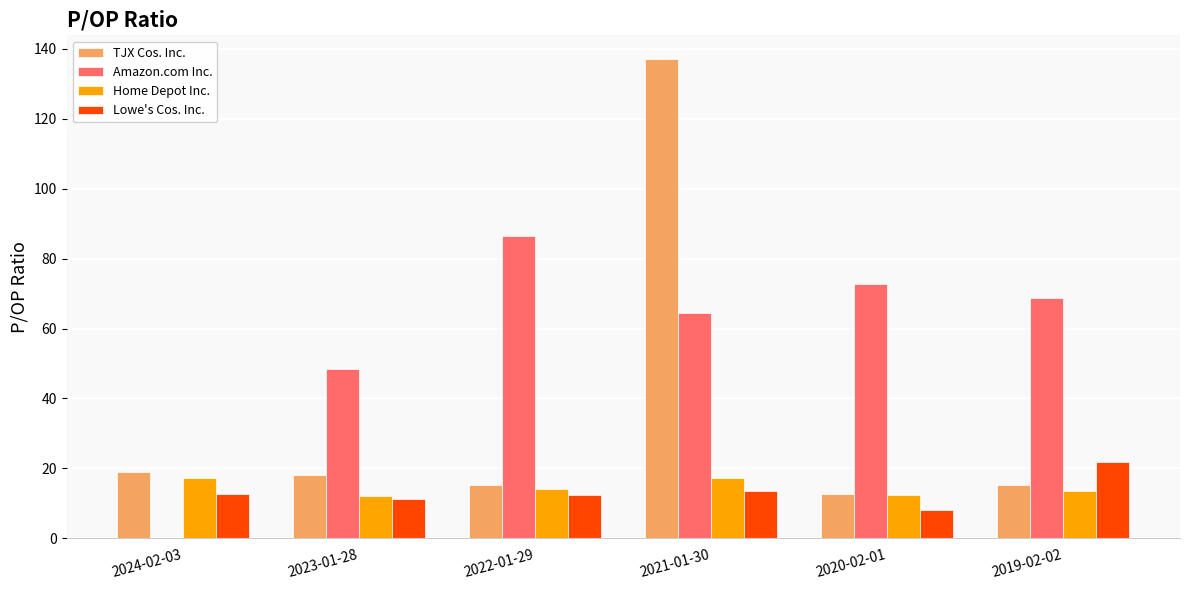

Which series has the largest range (max minus min)?

TJX Cos. Inc.